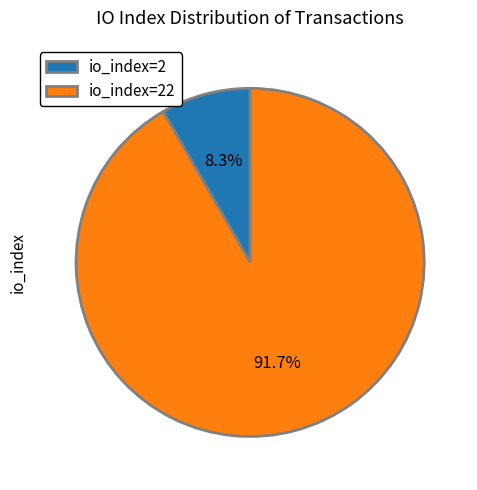

What is the total percentage of io_index=2 and io_index=22?

100.0%